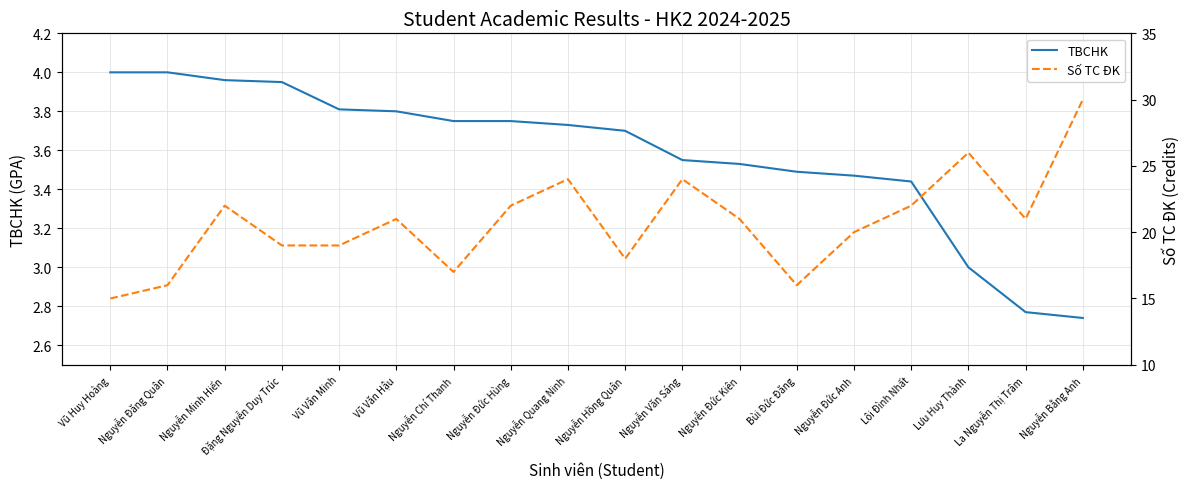

What is the sum of the TBCHK values at Nguyễn Đức Kiên and Vũ Văn Hậu?

7.3